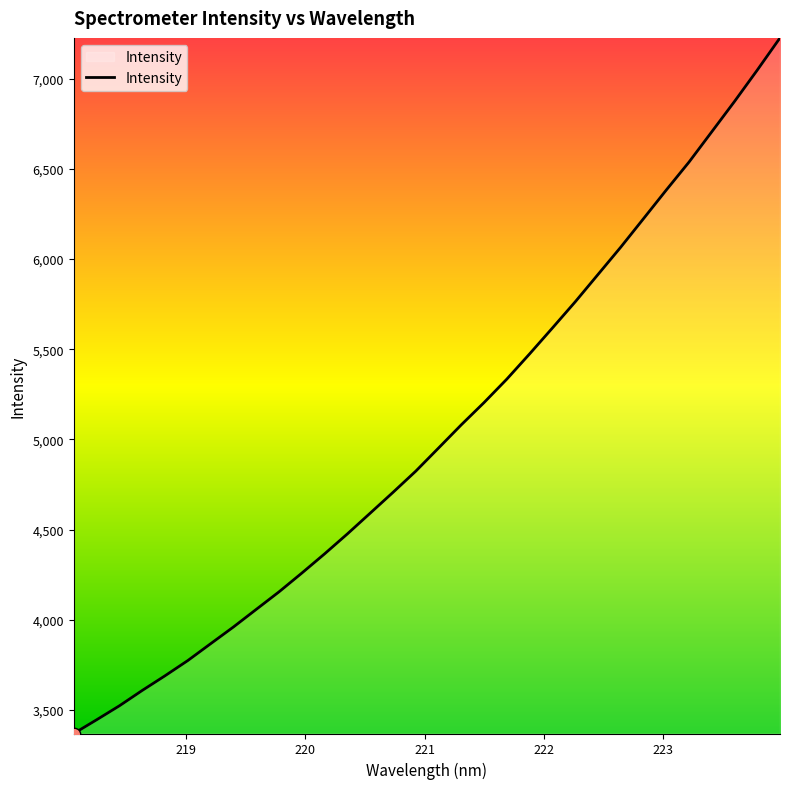

What is the maximum value shown in the chart?

7226.9